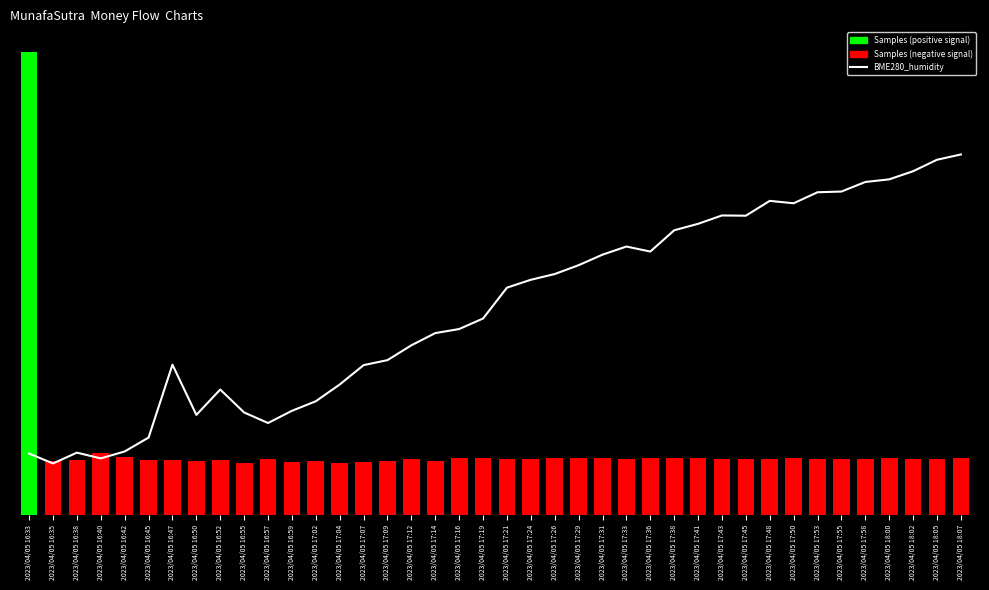

What is the label of the 40th bar from the right?

2023/04/05 16:33